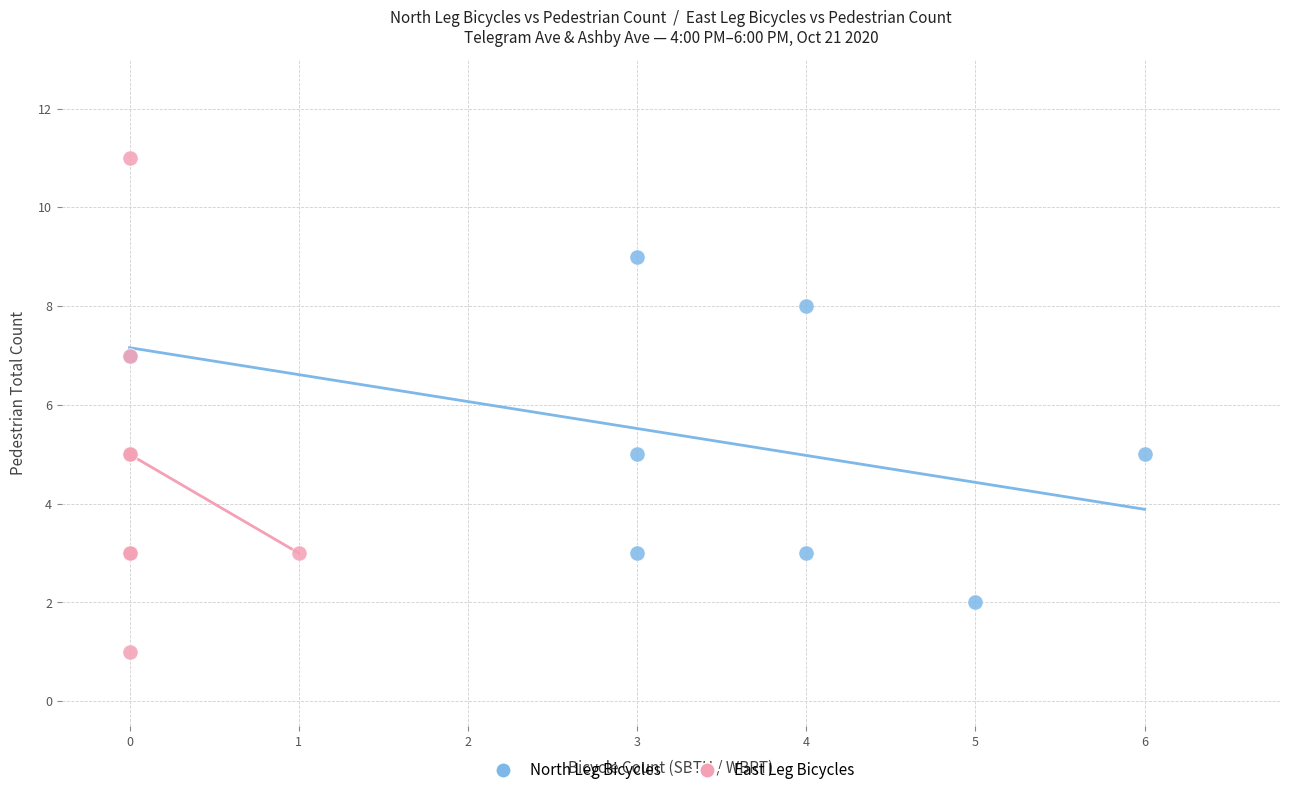

Which series has the largest Y range (max minus min)?

East Leg Bicycles